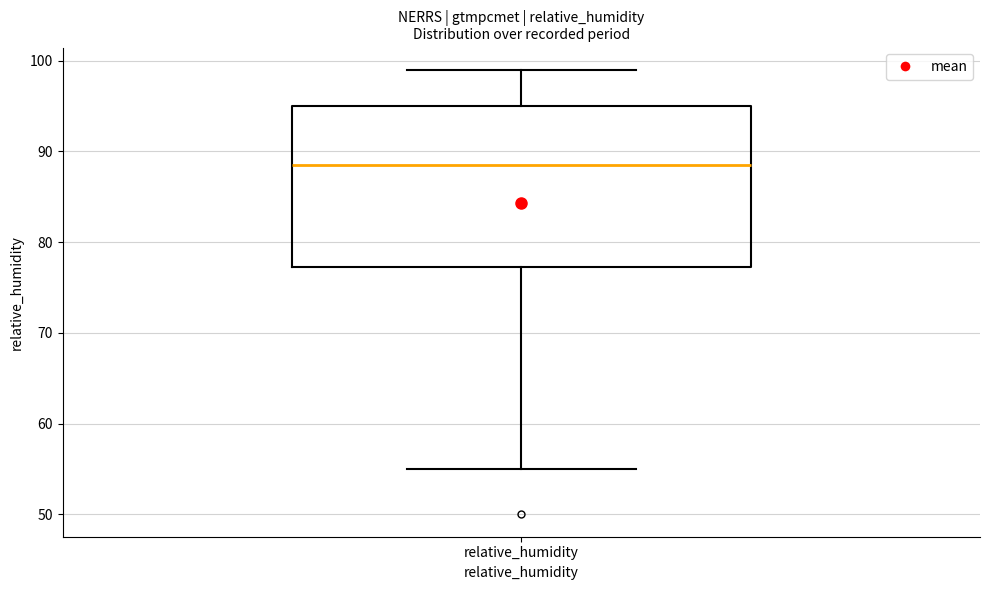

Transcribe this box plot: give where the median line is, the range the box spans, and where the two whiskers end, as read against the y-axis. The values are not printed on the chart, so give them approximately, as read against the axis.

median 89, box 77 to 95, whiskers 55 to 99